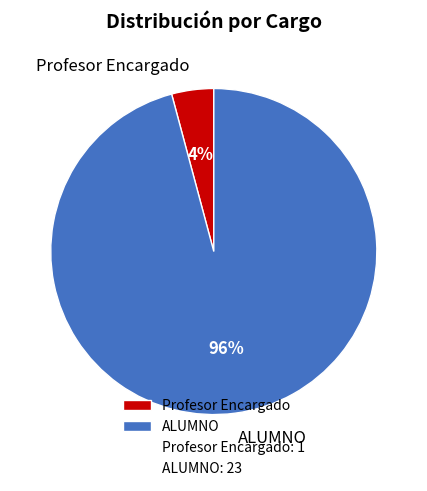

How many slices are in this pie chart?

2